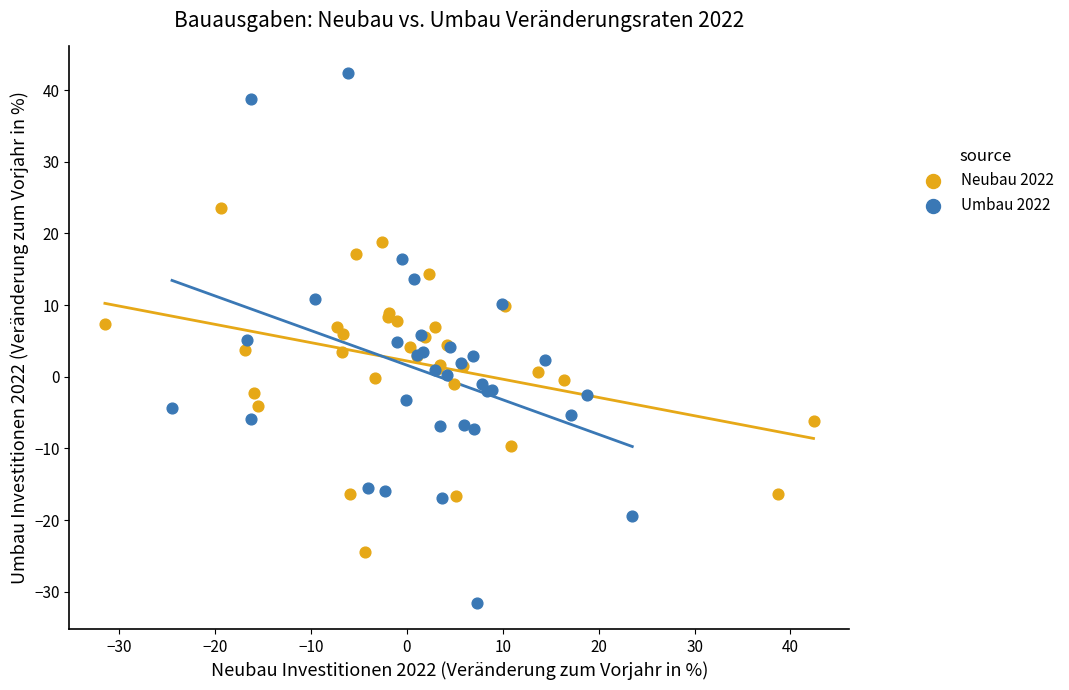

Which series reaches the maximum Y coordinate?

Umbau 2022